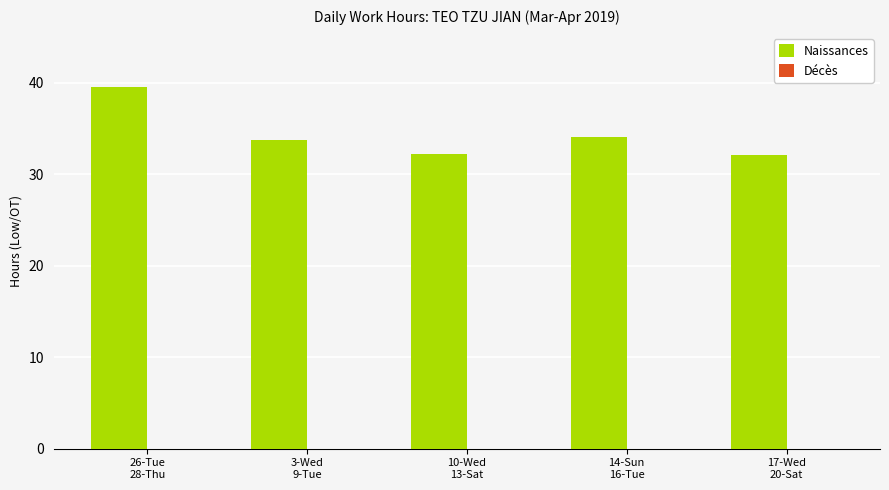

What is the difference between the maximum and minimum values?

7.4